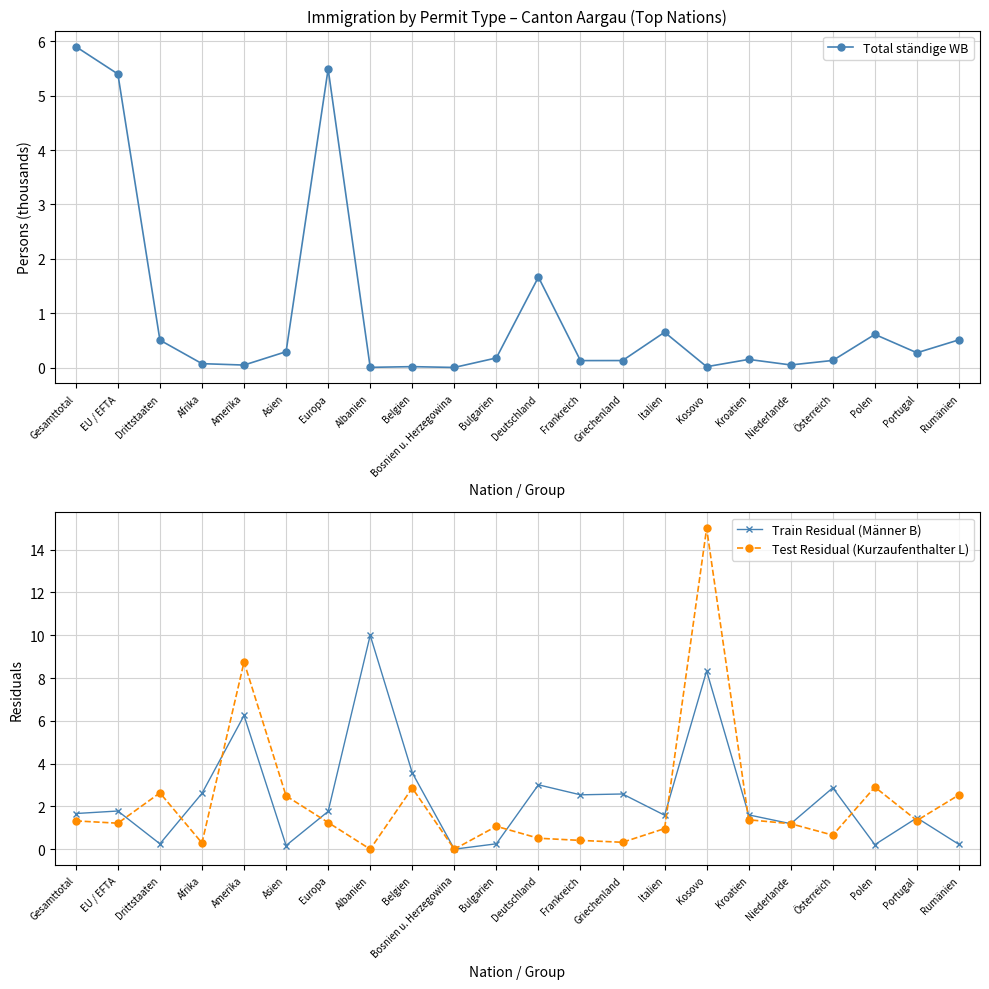

How many lines are shown in the chart?

3